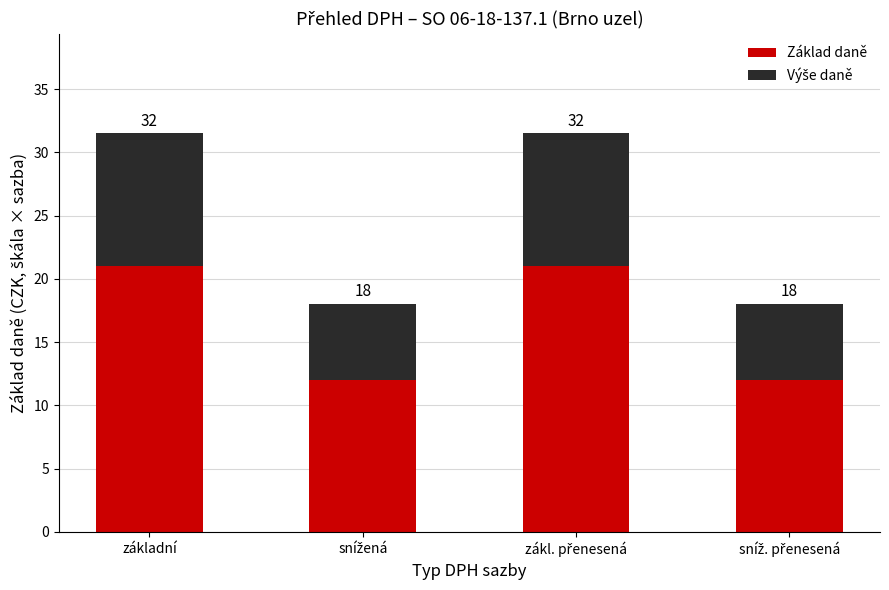

Does the chart contain any negative values?

No